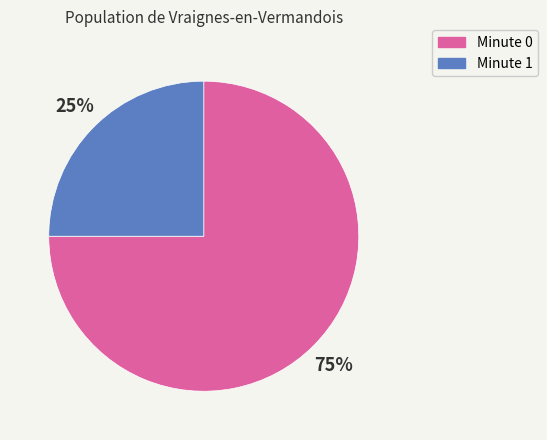

Is there any slice that represents more than half of the pie?

Yes